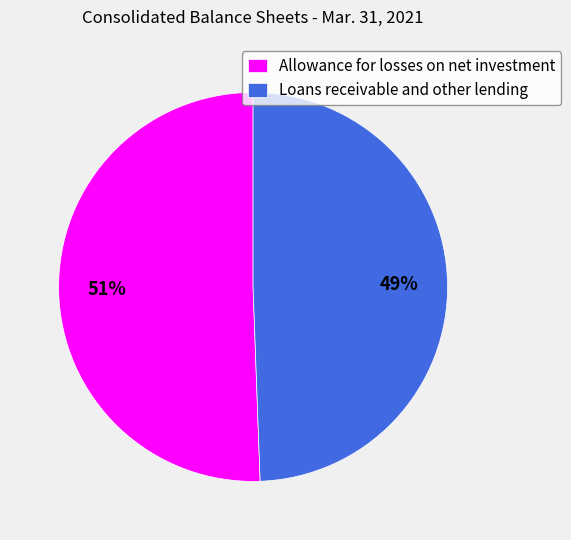

What is the majority slice?

Allowance for losses on net investment